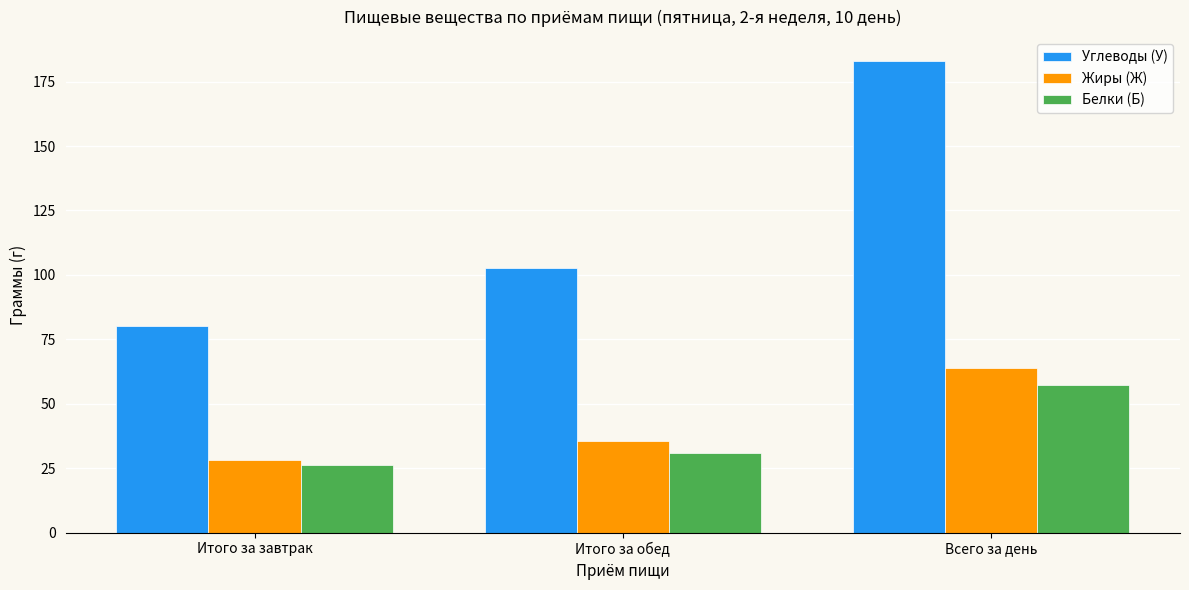

At which label does Жиры (Ж) reach its minimum?

Итого за завтрак